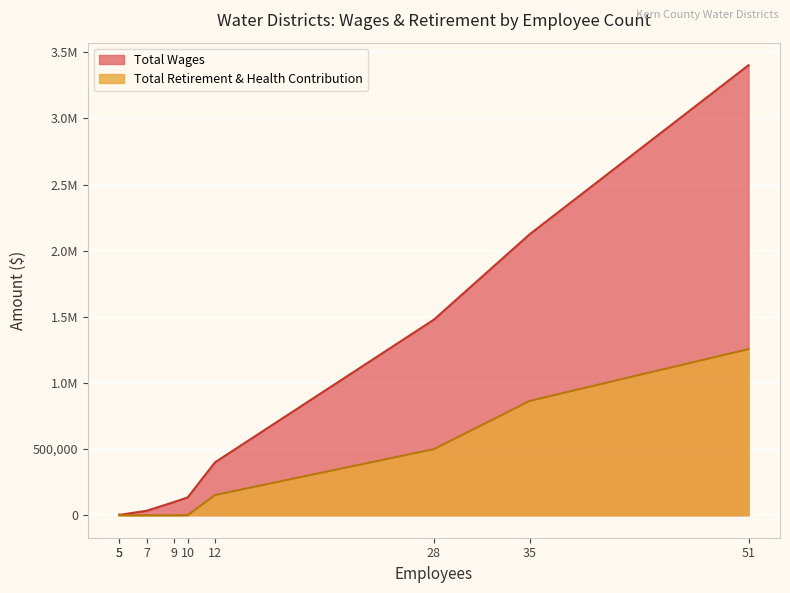

Which series has the widest spread of values?

Total Wages